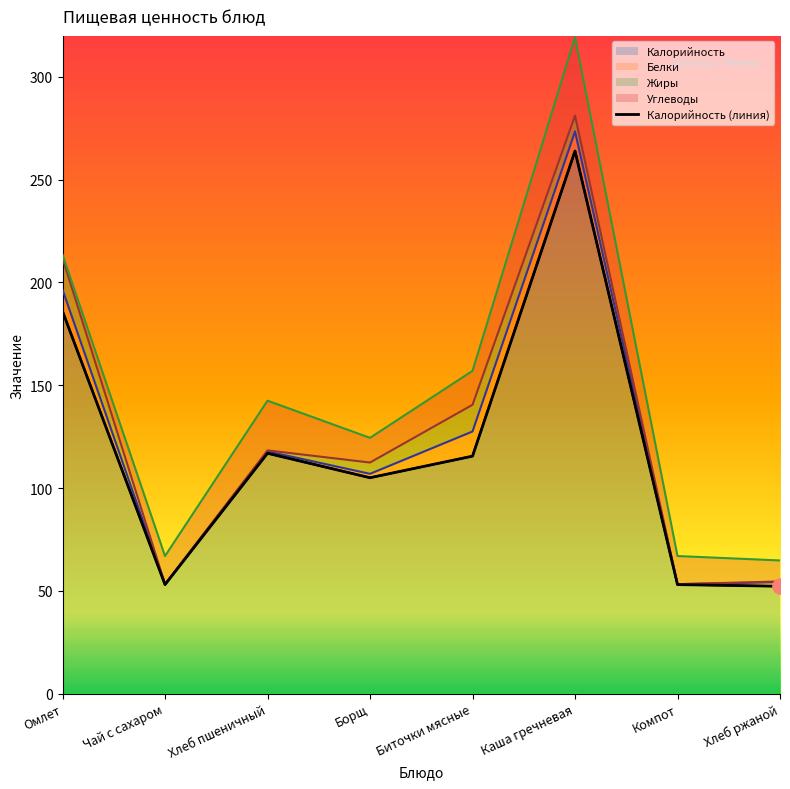

At which category is the sum across all series the highest?

Каша гречневая